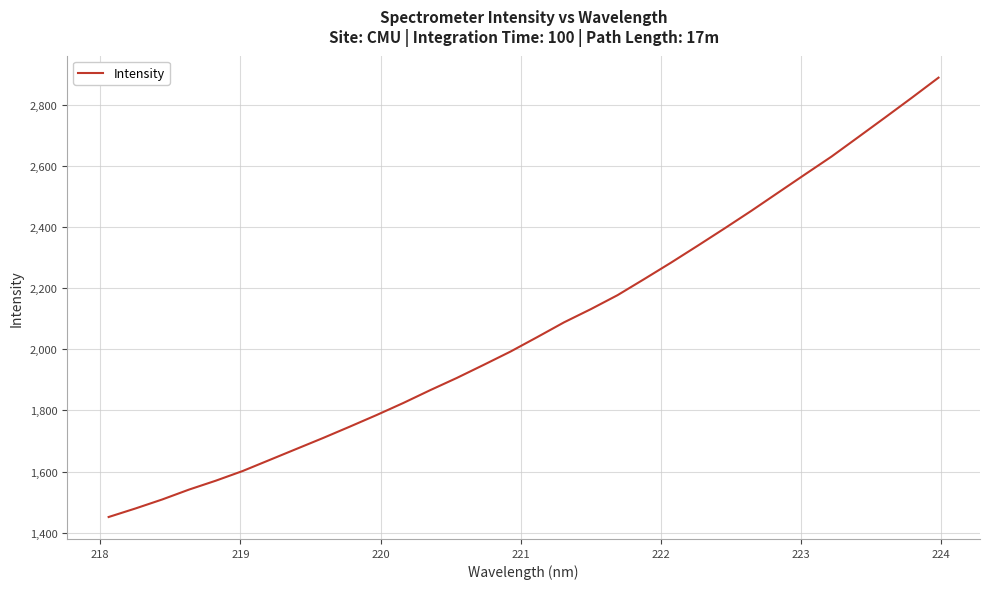

What is the minimum value shown in the chart?

1451.3